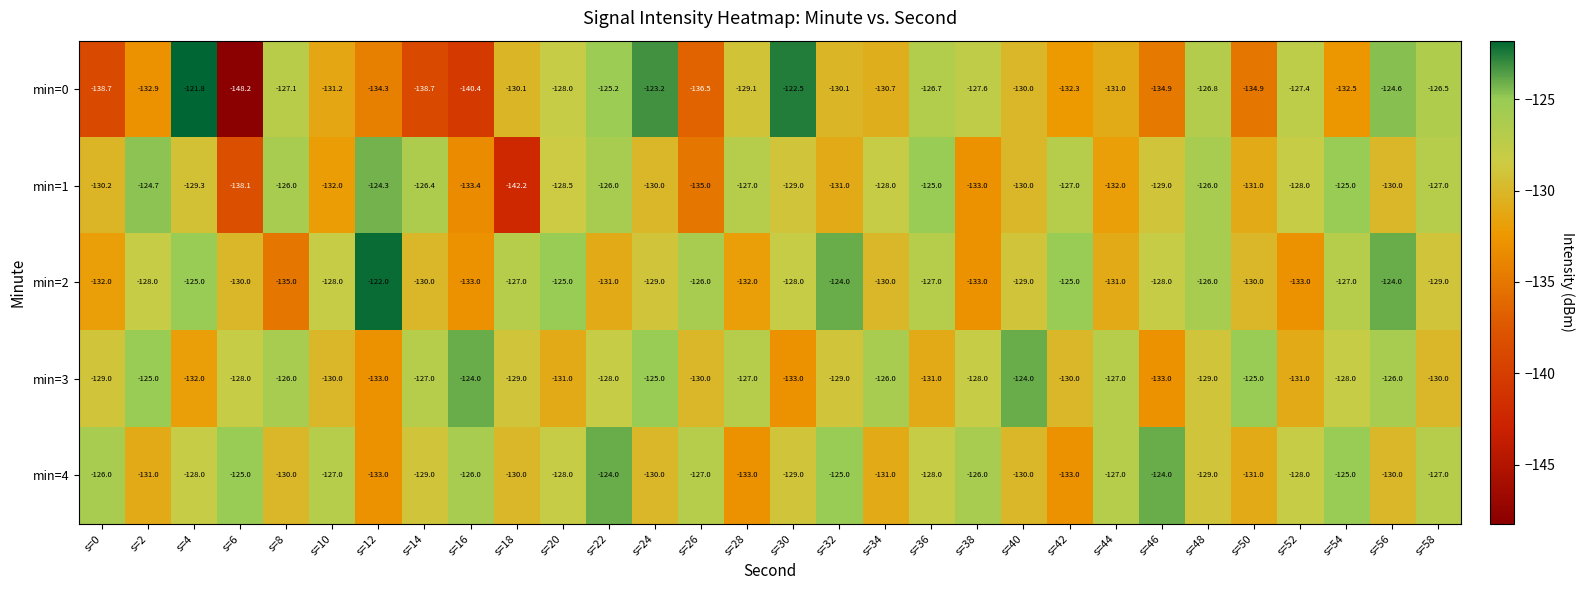

What is the smallest value displayed?

-148.2